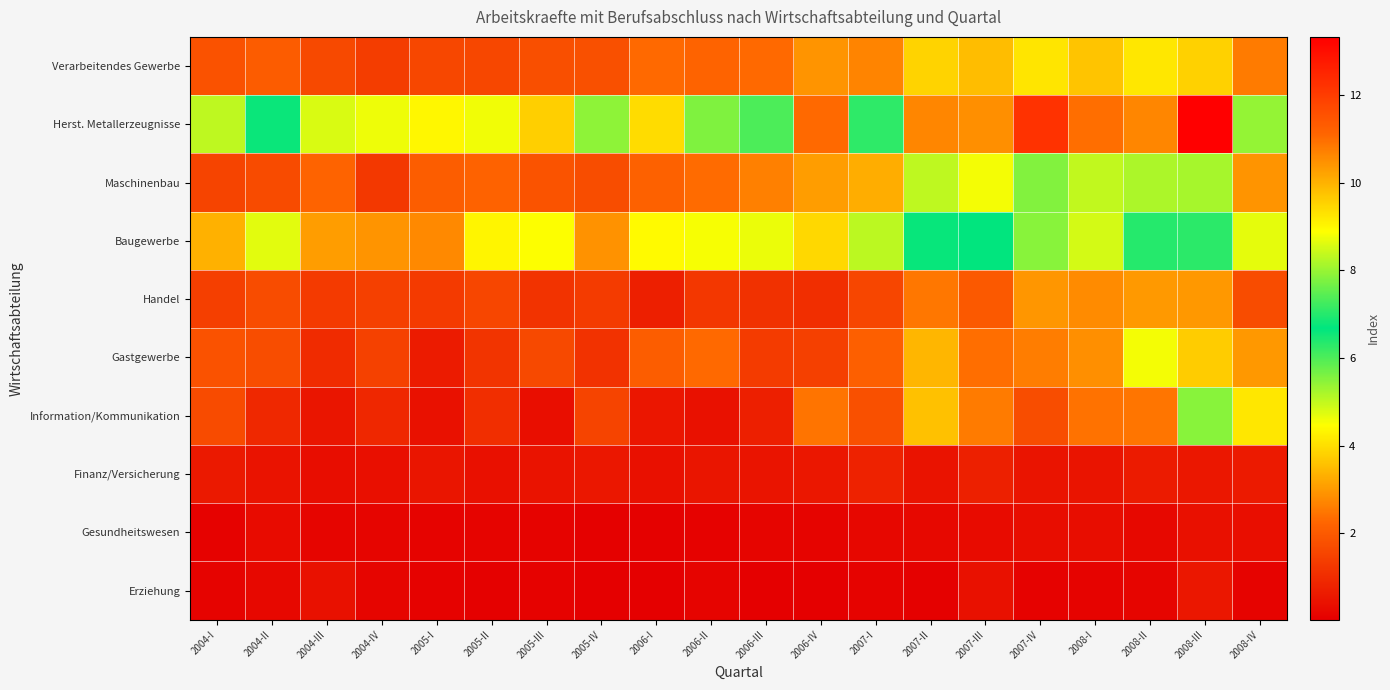

Reading left to right, extract all data points from this chart.

Verarbeitendes Gewerbe: 2004-I=1.8	2004-II=2.0	2004-III=1.6	2004-IV=1.4	2005-I=1.6	2005-II=1.6	2005-III=1.8	2005-IV=1.8	2006-I=2.3	2006-II=2.2	2006-III=2.3	2006-IV=2.9	2007-I=2.7	2007-II=3.8	2007-III=3.5	2007-IV=4.1	2008-I=3.6	2008-II=4.1	2008-III=3.8	2008-IV=2.6
Herst. Metallerzeugnisse: 2004-I=5.0	2004-II=6.6	2004-III=4.8	2004-IV=4.6	2005-I=4.3	2005-II=4.6	2005-III=3.8	2005-IV=5.5	2006-I=9.4	2006-II=5.6	2006-III=7.3	2006-IV=11.1	2007-I=6.3	2007-II=10.6	2007-III=10.5	2007-IV=12.2	2008-I=11.0	2008-II=10.6	2008-III=13.3	2008-IV=8.0
Maschinenbau: 2004-I=1.5	2004-II=1.7	2004-III=2.2	2004-IV=1.3	2005-I=2.1	2005-II=2.2	2005-III=1.9	2005-IV=1.7	2006-I=2.1	2006-II=2.3	2006-III=2.6	2006-IV=3.1	2007-I=3.3	2007-II=5.0	2007-III=4.6	2007-IV=5.5	2008-I=5.0	2008-II=5.2	2008-III=5.2	2008-IV=2.9
Baugewerbe: 2004-I=3.3	2004-II=4.7	2004-III=3.1	2004-IV=2.9	2005-I=2.8	2005-II=4.3	2005-III=4.5	2005-IV=2.9	2006-I=4.4	2006-II=4.5	2006-III=4.6	2006-IV=3.9	2007-I=5.0	2007-II=6.6	2007-III=6.7	2007-IV=5.5	2008-I=4.9	2008-II=7.0	2008-III=6.3	2008-IV=4.7
Handel: 2004-I=1.4	2004-II=1.7	2004-III=1.3	2004-IV=1.5	2005-I=1.3	2005-II=1.6	2005-III=1.2	2005-IV=1.3	2006-I=0.7	2006-II=1.2	2006-III=1.1	2006-IV=1.0	2007-I=1.6	2007-II=2.5	2007-III=2.0	2007-IV=2.9	2008-I=2.8	2008-II=3.0	2008-III=3.0	2008-IV=1.7
Gastgewerbe: 2004-I=1.8	2004-II=1.7	2004-III=1.0	2004-IV=1.5	2005-I=0.6	2005-II=1.2	2005-III=1.6	2005-IV=1.1	2006-I=2.1	2006-II=2.3	2006-III=1.3	2006-IV=1.5	2007-I=2.1	2007-II=3.4	2007-III=2.4	2007-IV=2.6	2008-I=2.8	2008-II=4.6	2008-III=3.7	2008-IV=3.0
Information/Kommunikation: 2004-I=1.7	2004-II=0.9	2004-III=0.5	2004-IV=0.9	2005-I=0.4	2005-II=1.1	2005-III=0.4	2005-IV=1.5	2006-I=0.5	2006-II=0.4	2006-III=0.7	2006-IV=2.5	2007-I=1.8	2007-II=3.6	2007-III=2.6	2007-IV=1.7	2008-I=2.4	2008-II=2.5	2008-III=5.5	2008-IV=4.1
Finanz/Versicherung: 2004-I=0.6	2004-II=0.4	2004-III=0.3	2004-IV=0.4	2005-I=0.5	2005-II=0.4	2005-III=0.5	2005-IV=0.6	2006-I=0.4	2006-II=0.5	2006-III=0.5	2006-IV=0.6	2007-I=0.8	2007-II=0.5	2007-III=0.8	2007-IV=0.5	2008-I=0.5	2008-II=0.6	2008-III=0.6	2008-IV=0.6
Gesundheitswesen: 2004-I=0.1	2004-II=0.3	2004-III=0.2	2004-IV=0.2	2005-I=0.1	2005-II=0.2	2005-III=0.1	2005-IV=0.1	2006-I=0.1	2006-II=0.1	2006-III=0.2	2006-IV=0.1	2007-I=0.2	2007-II=0.2	2007-III=0.3	2007-IV=0.3	2008-I=0.3	2008-II=0.2	2008-III=0.4	2008-IV=0.4
Erziehung: 2004-I=0.1	2004-II=0.2	2004-III=0.4	2004-IV=0.2	2005-I=0.1	2005-II=0.1	2005-III=0.1	2005-IV=0.0	2006-I=0.0	2006-II=0.1	2006-III=0.0	2006-IV=0.0	2007-I=0.1	2007-II=0.1	2007-III=0.4	2007-IV=0.1	2008-I=0.1	2008-II=0.2	2008-III=0.6	2008-IV=0.1